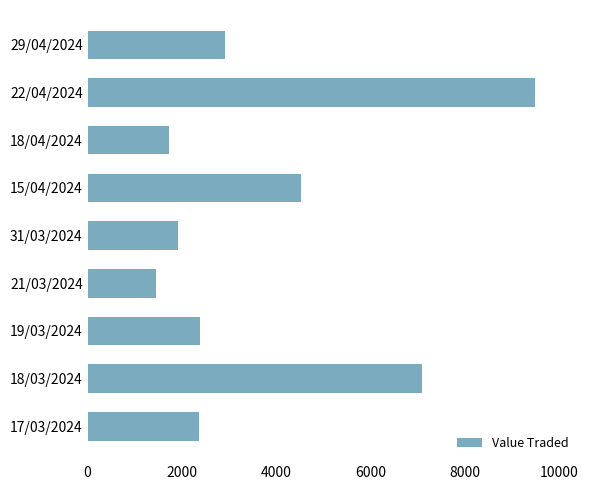

What is the sum of all values?

33825